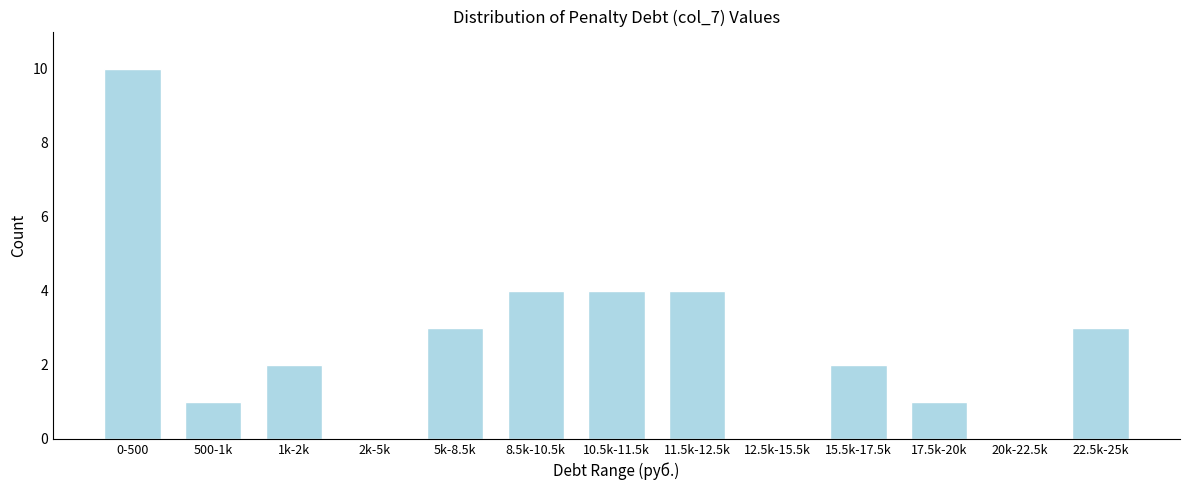

Reading right to left, extract all data points from this chart.

22.5k-25k=3	20k-22.5k=0	17.5k-20k=1	15.5k-17.5k=2	12.5k-15.5k=0	11.5k-12.5k=4	10.5k-11.5k=4	8.5k-10.5k=4	5k-8.5k=3	2k-5k=0	1k-2k=2	500-1k=1	0-500=10